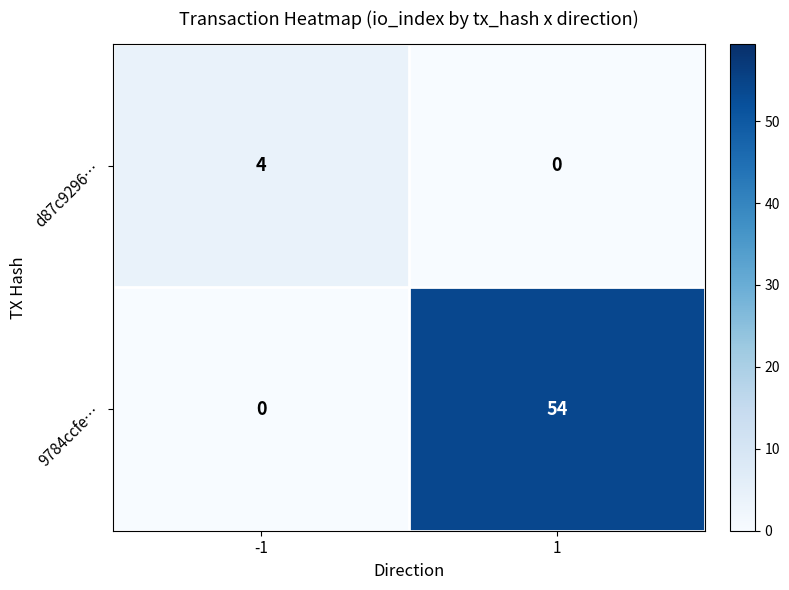

Which series has the widest spread of values?

9784ccfe…